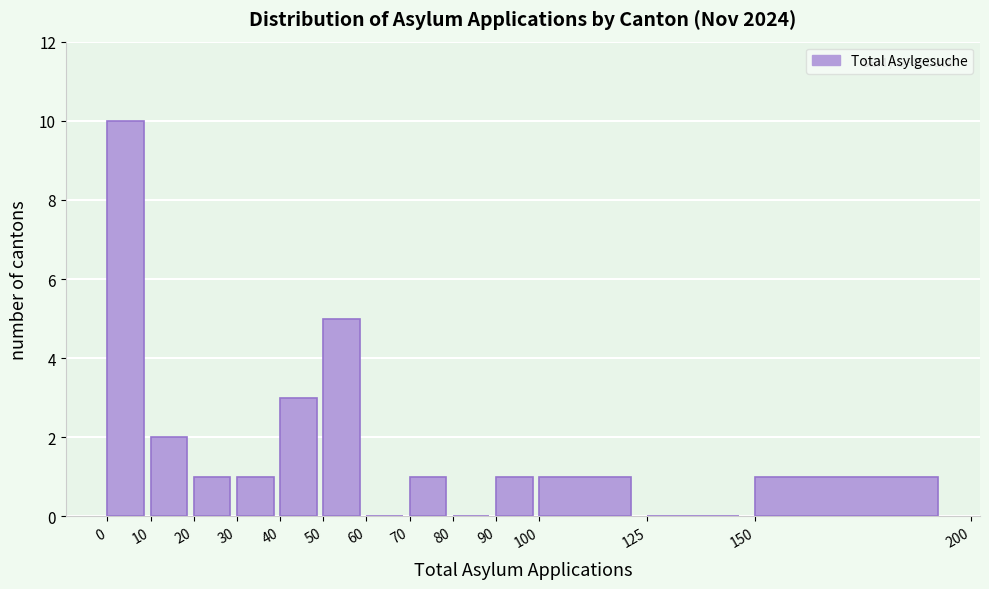

Reading left to right, list every bar in this chart as the range it spans on the x-axis followed by its height. The values are not printed on the chart, so give them approximately, as read against the axis.

0 to 10: 10
10 to 20: 2
20 to 30: 1
30 to 40: 1
40 to 50: 3
50 to 60: 5
60 to 70: 0
70 to 80: 1
80 to 90: 0
90 to 100: 1
100 to 125: 1
125 to 150: 0
150 to 200: 1